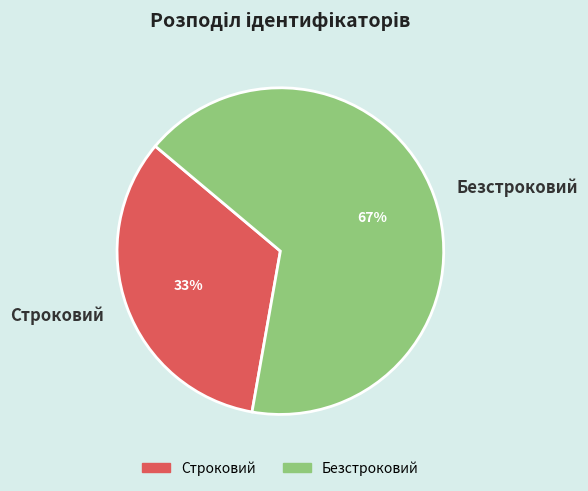

To the nearest percent, what is the combined percentage of Строковий and Безстроковий?

100%